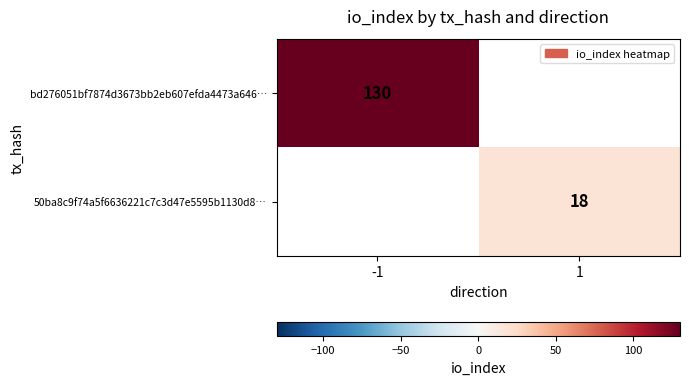

The value of 50ba8c9f74a5f6636221c7c3d47e5595b1130d8… at 1 is 26. True or false?

False